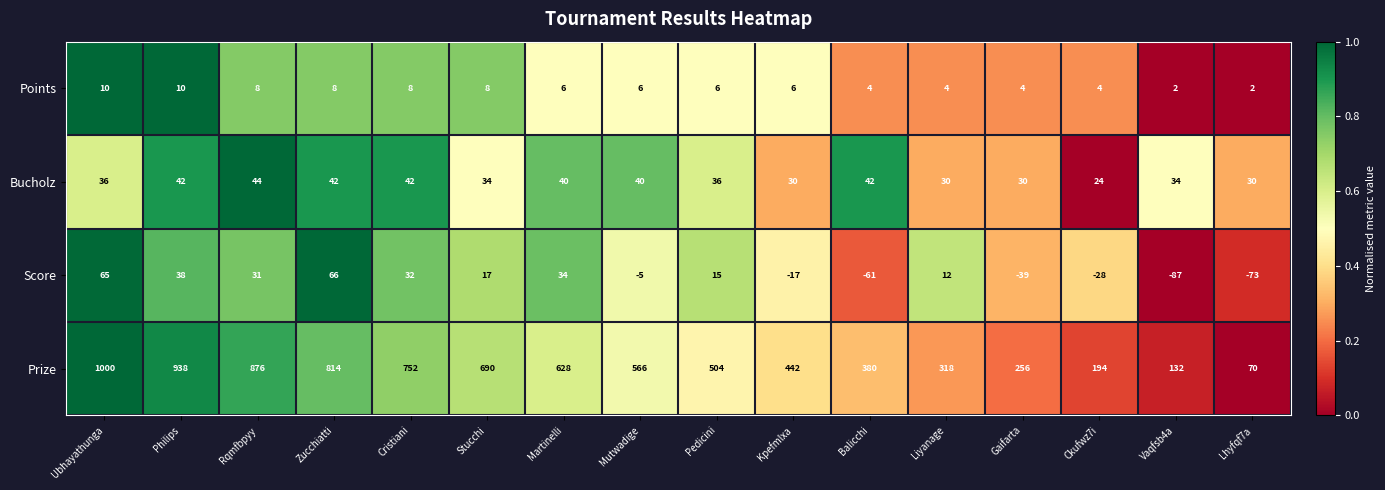

Which series has the largest total across all categories?

Prize